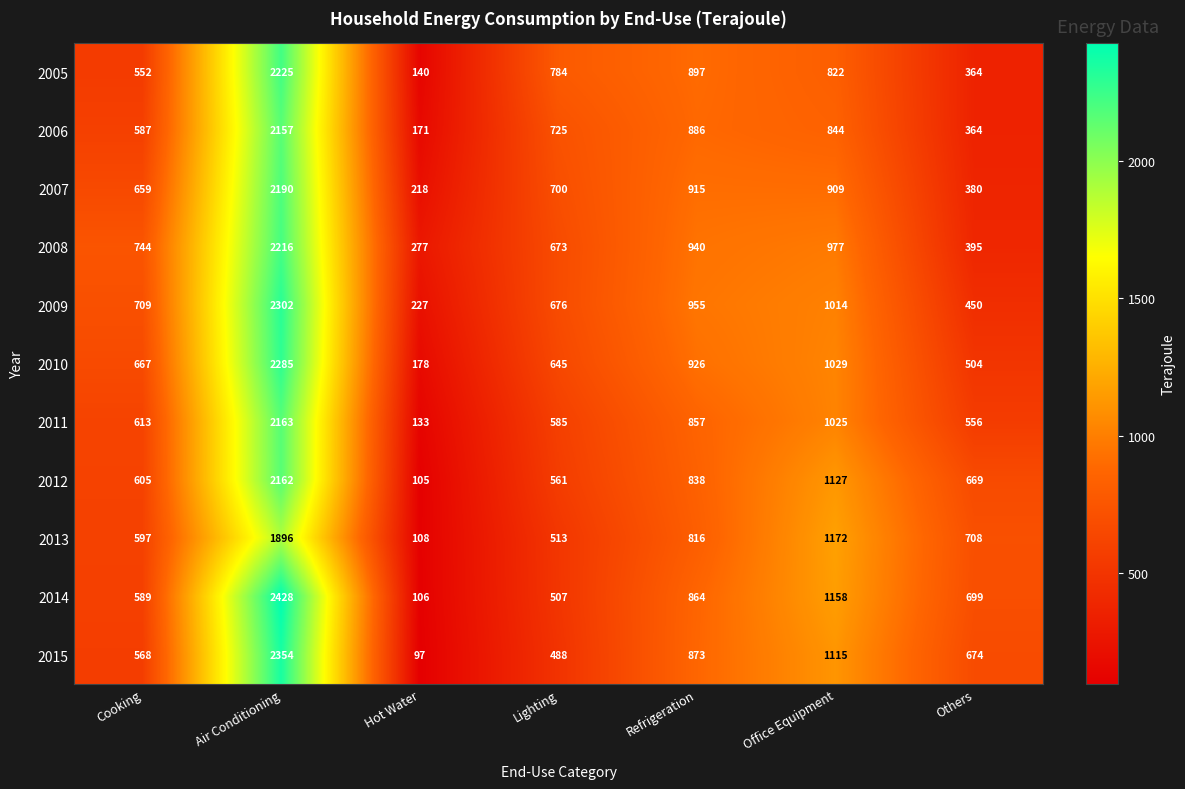

At which category is the sum across all series the highest?

Air Conditioning